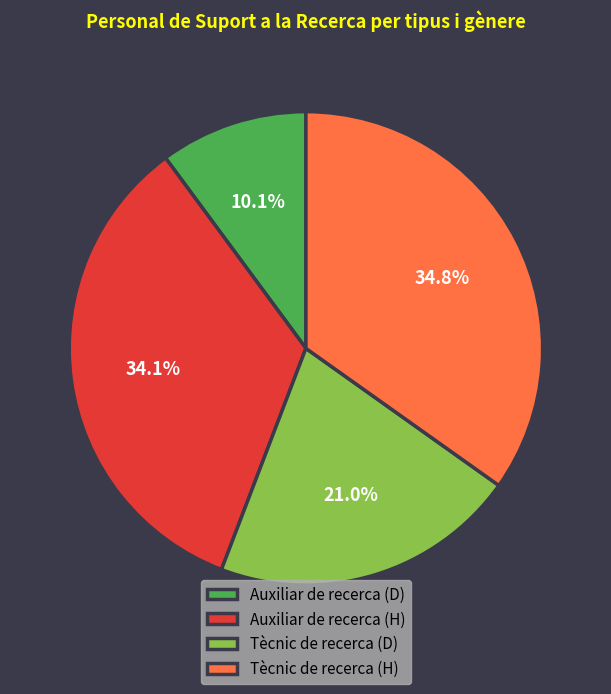

Rank the categories by value from highest to lowest.

Tècnic de recerca (H), Auxiliar de recerca (H), Tècnic de recerca (D), Auxiliar de recerca (D)